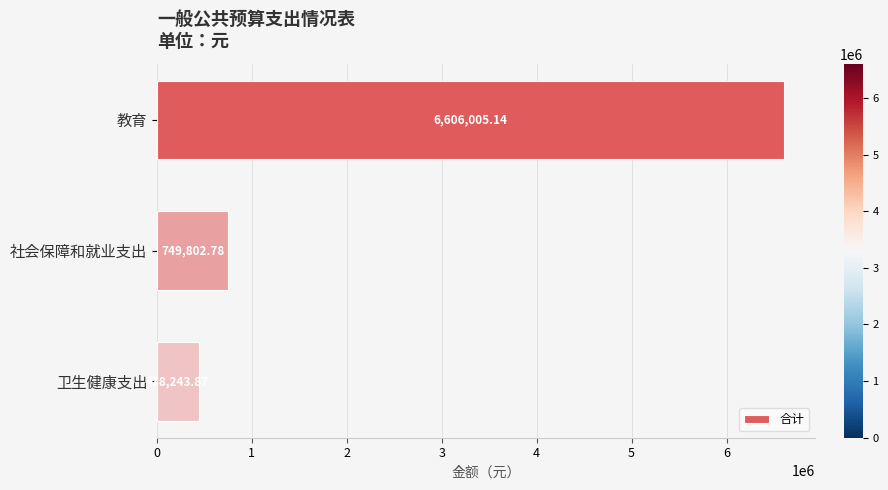

Approximately how many times larger is the value at 教育 compared to 卫生健康支出?

15.1